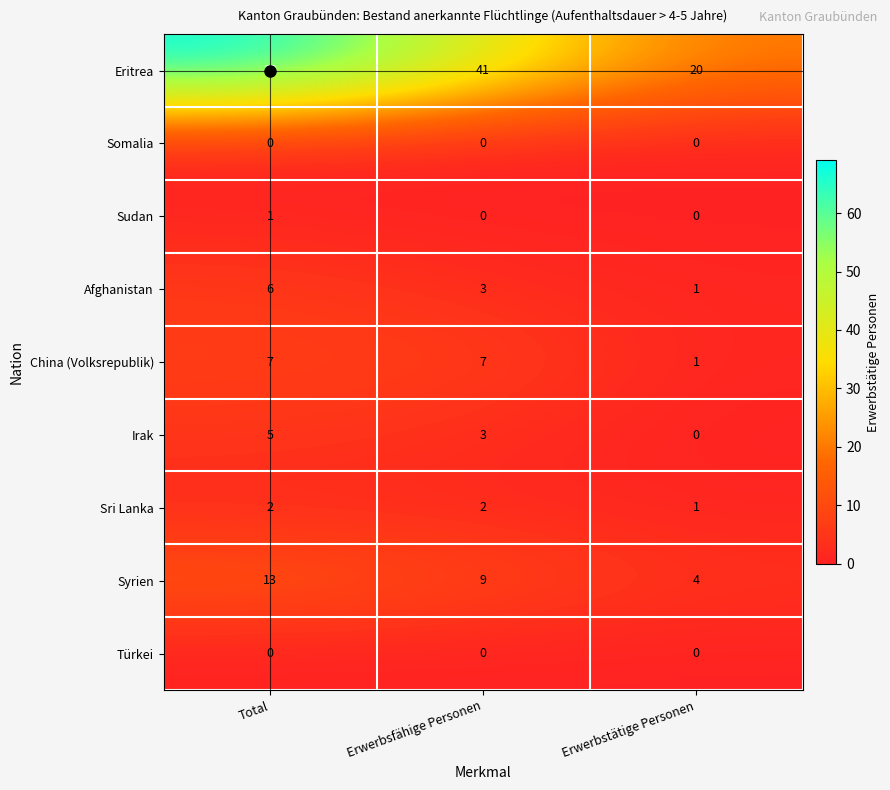

What is the difference between the Afghanistan values at Total and Erwerbstätige Personen?

5